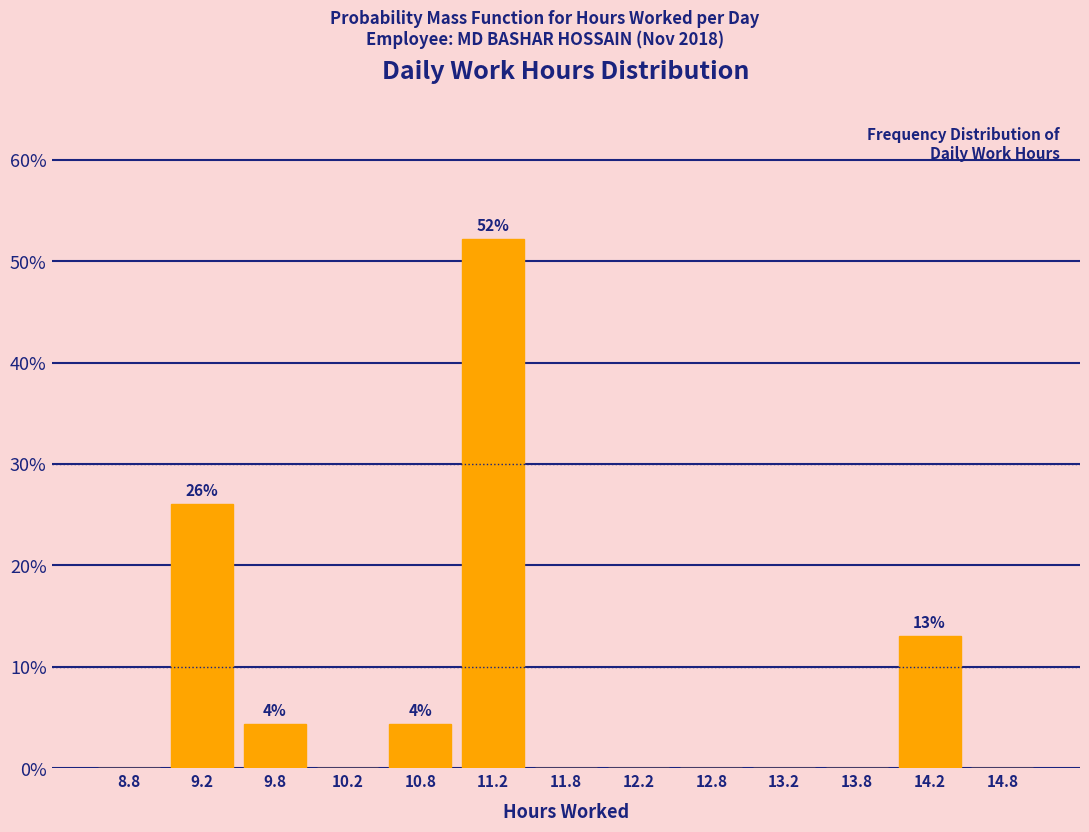

Which range on the x-axis has the tallest bar?

11.0 to 11.5